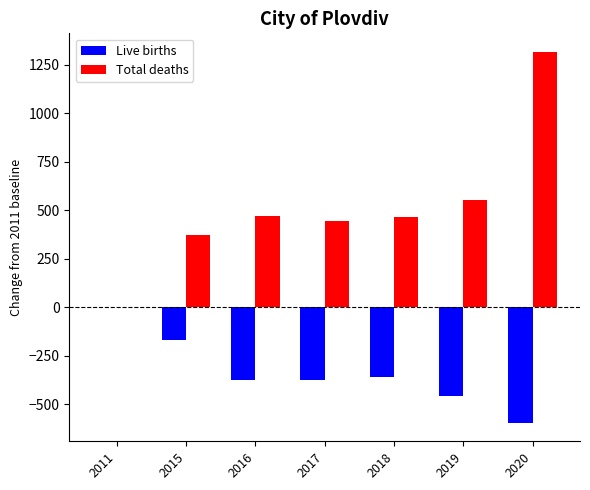

What is the difference between the Total deaths values at 2018 and 2016?

7